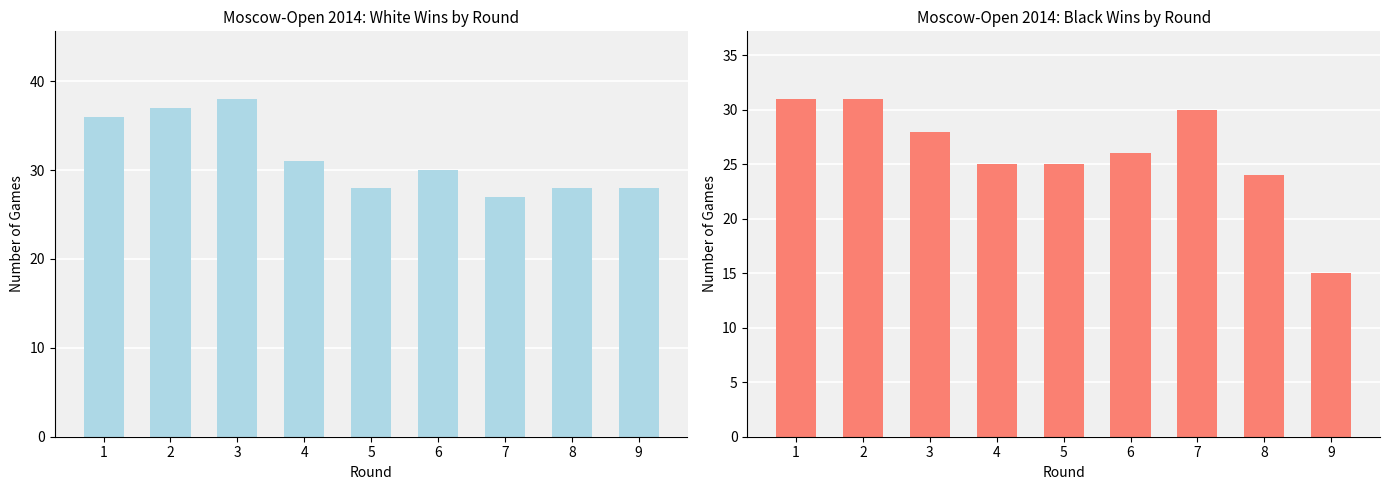

List the series in order of their peak value, lowest first.

Побед черных, Побед белых